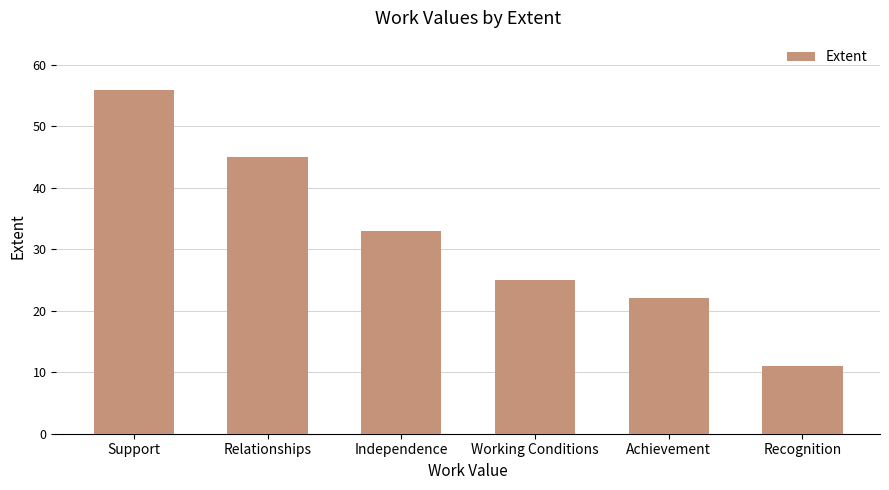

Between Independence and Achievement, which is larger?

Independence